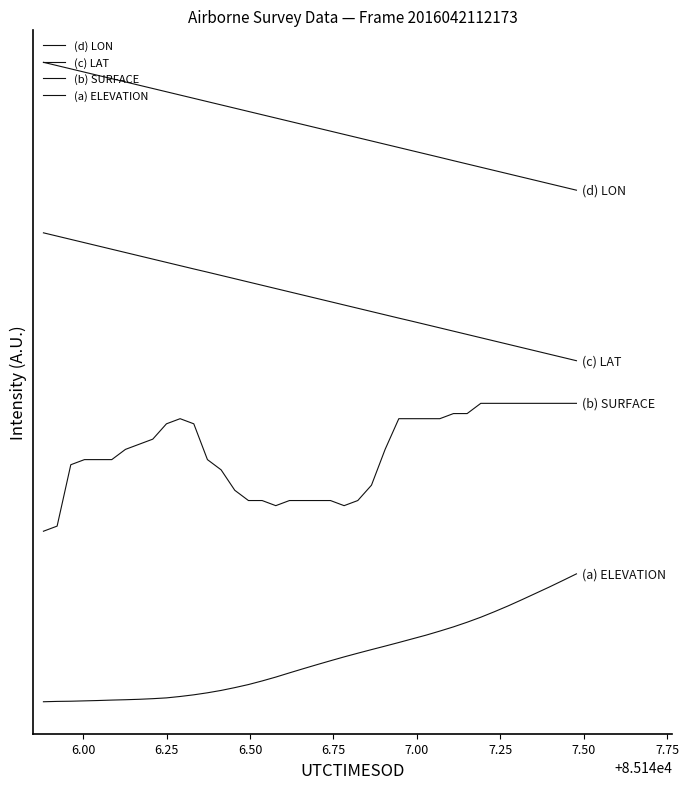

True or false: (a) ELEVATION and (d) LON cross at least once.

False